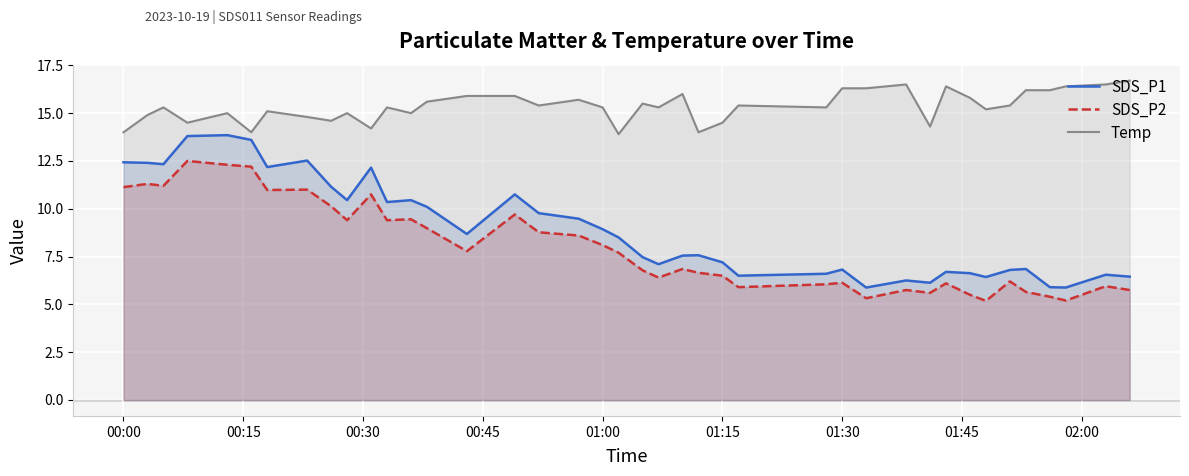

The value of SDS_P2 at 01:00 is 5.8. True or false?

False